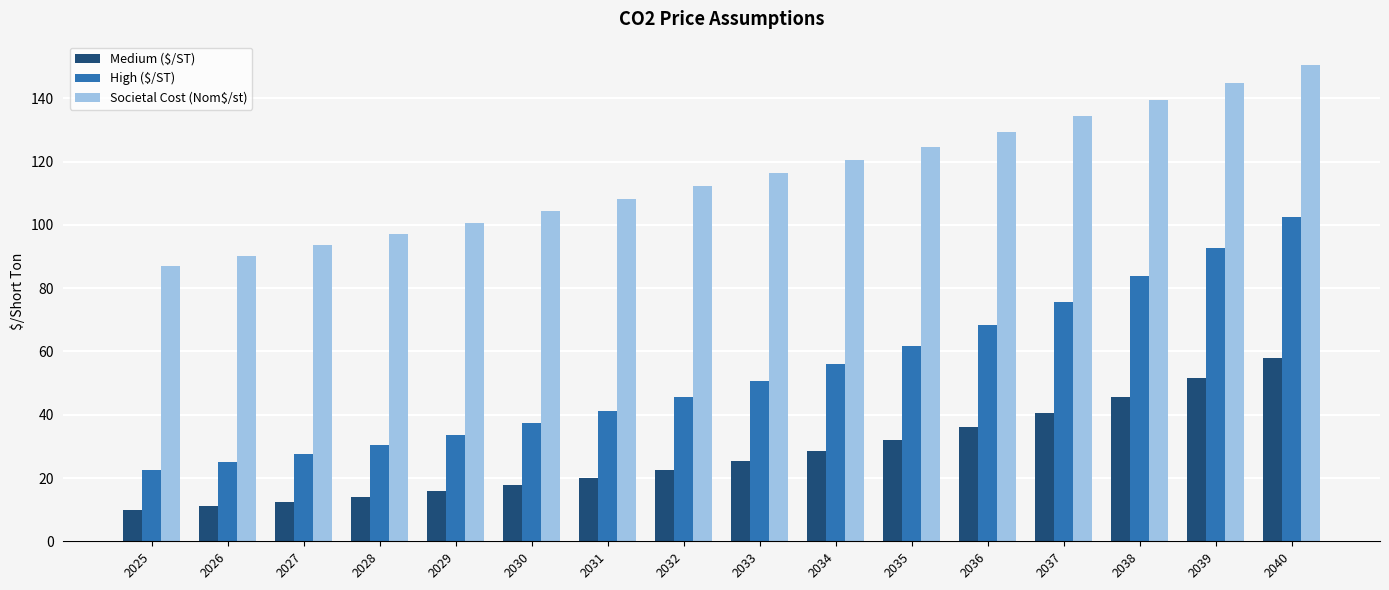

What is the difference between the second highest and minimum values in the Medium ($/ST) series?

41.6